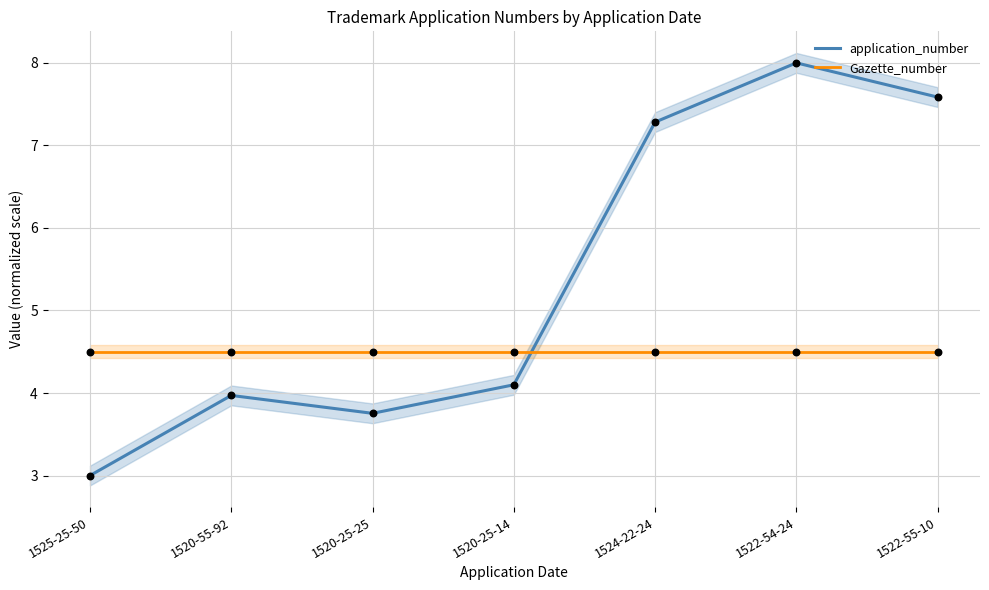

At how many categories does at least one series exceed 4?

7